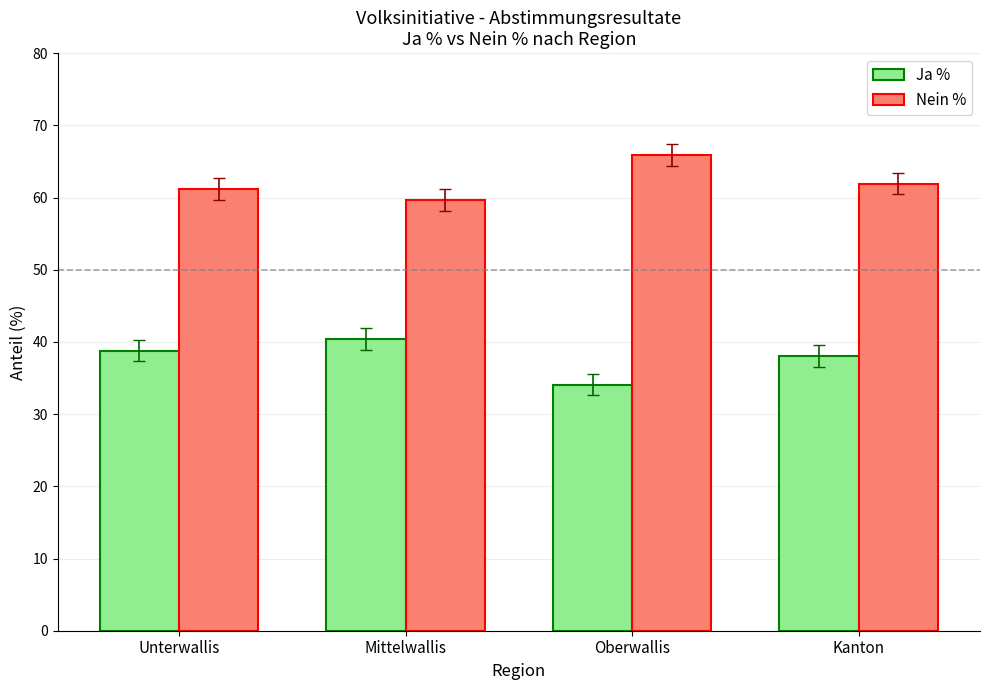

The value of Ja % at Mittelwallis is 40.4. True or false?

True